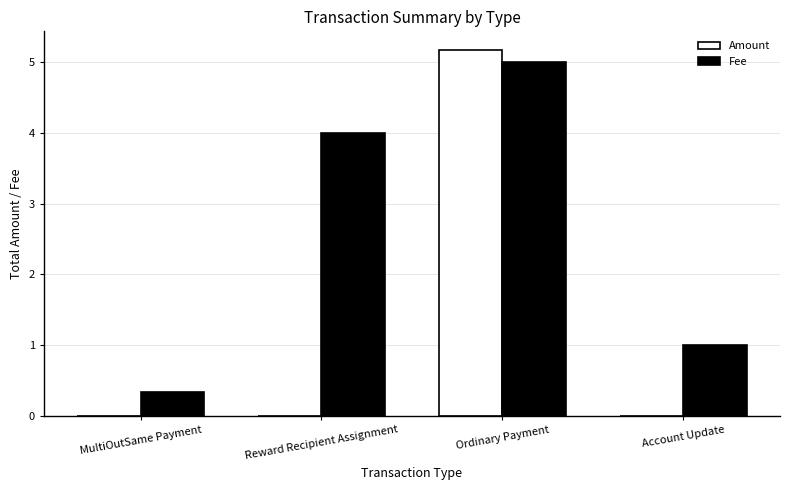

Which label corresponds to the largest value in the chart?

Ordinary Payment